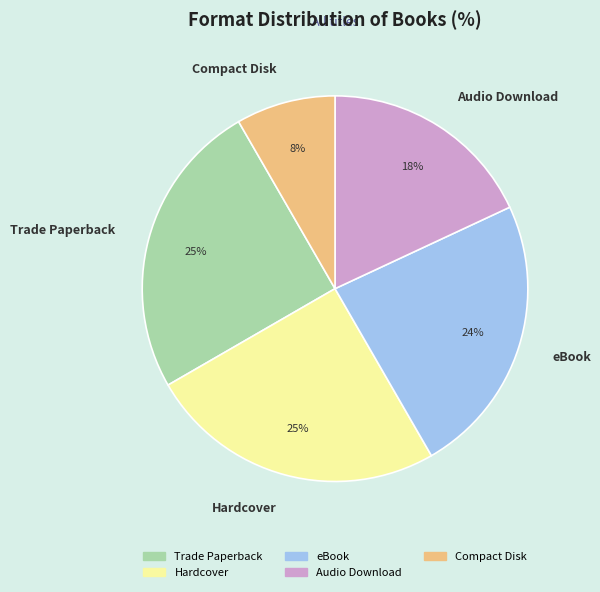

Combined, do Audio Download and Compact Disk account for over 50%?

No